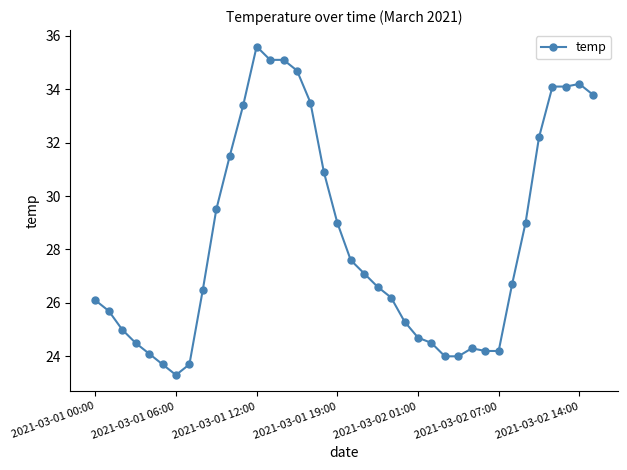

What is the average value?

28.4